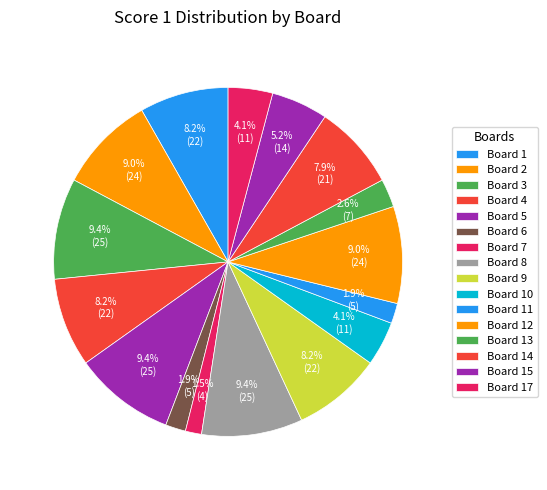

How many segments does this pie chart have?

16